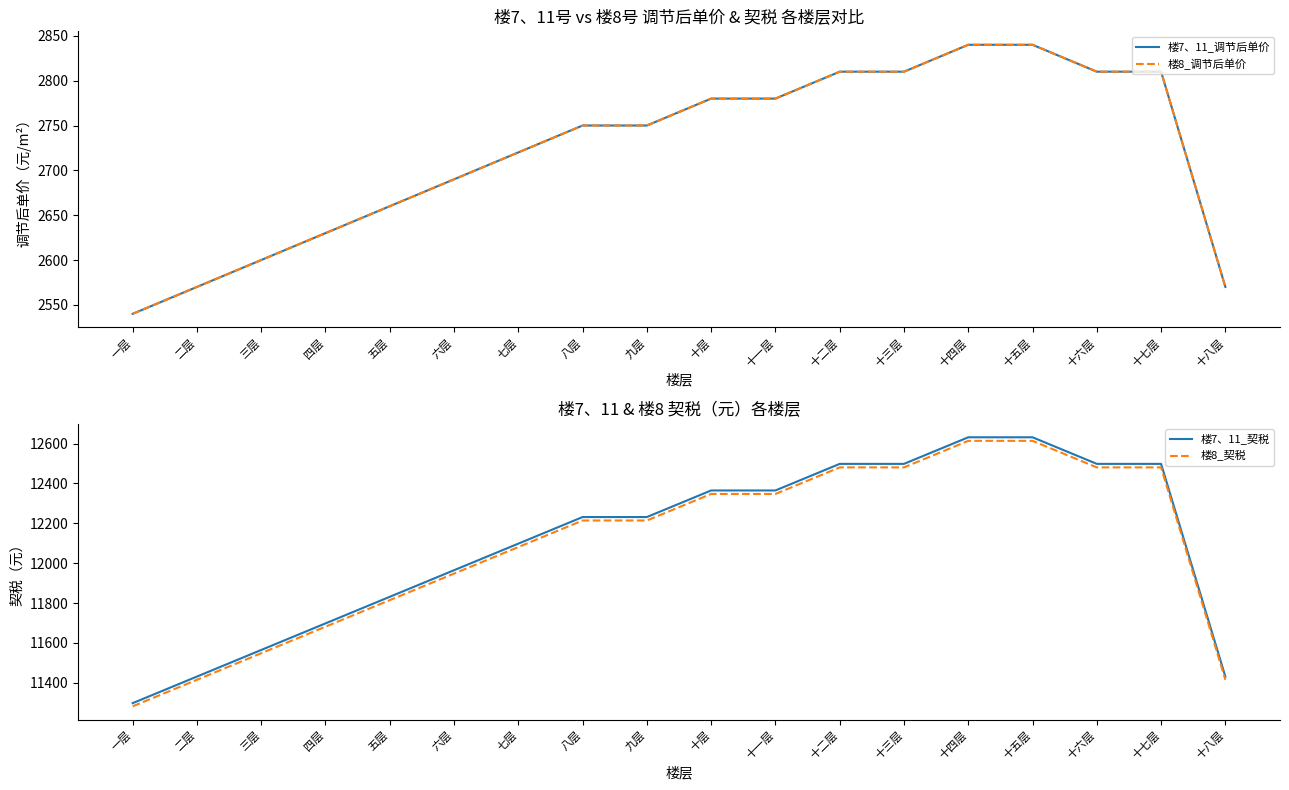

Reading right to left, transcribe all the data shown in this chart.

楼7、11_调节后单价: 2570.0	2810.0	2810.0	2840.0	2840.0	2810.0	2810.0	2780.0	2780.0	2750.0	2750.0	2720.0	2690.0	2660.0	2630.0	2600.0	2570.0	2540.0
楼8_调节后单价: 2570.0	2810.0	2810.0	2840.0	2840.0	2810.0	2810.0	2780.0	2780.0	2750.0	2750.0	2720.0	2690.0	2660.0	2630.0	2600.0	2570.0	2540.0
楼7、11_契税: 11430.8	12498.3	12498.3	12631.8	12631.8	12498.3	12498.3	12364.9	12364.9	12231.4	12231.4	12098.0	11964.6	11831.1	11697.7	11564.3	11430.8	11297.4
楼8_契税: 11414.7	12480.6	12480.6	12613.9	12613.9	12480.6	12480.6	12347.4	12347.4	12214.1	12214.1	12080.9	11947.6	11814.4	11681.1	11547.9	11414.7	11281.4